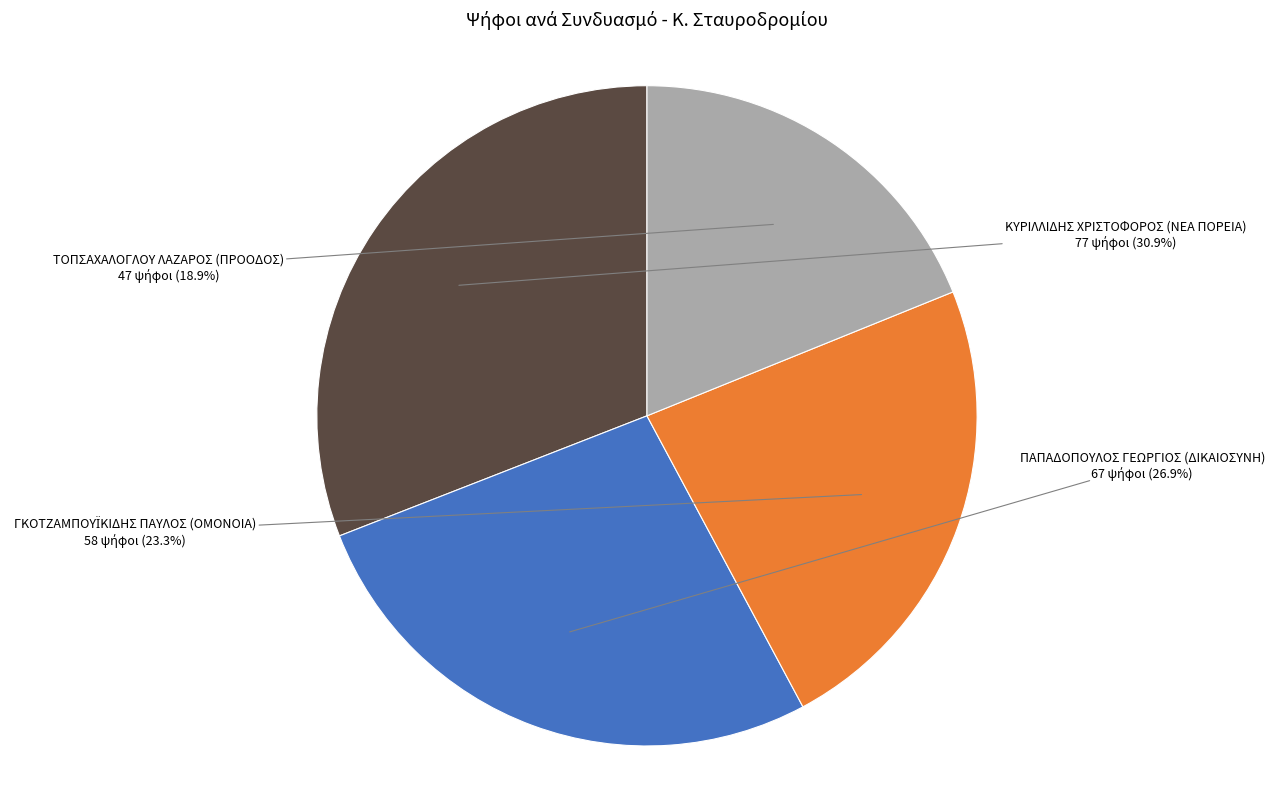

Which slice is the largest?

ΚΥΡΙΛΛΙΔΗΣ ΧΡΙΣΤΟΦΟΡΟΣ (ΝΕΑ ΠΟΡΕΙΑ)